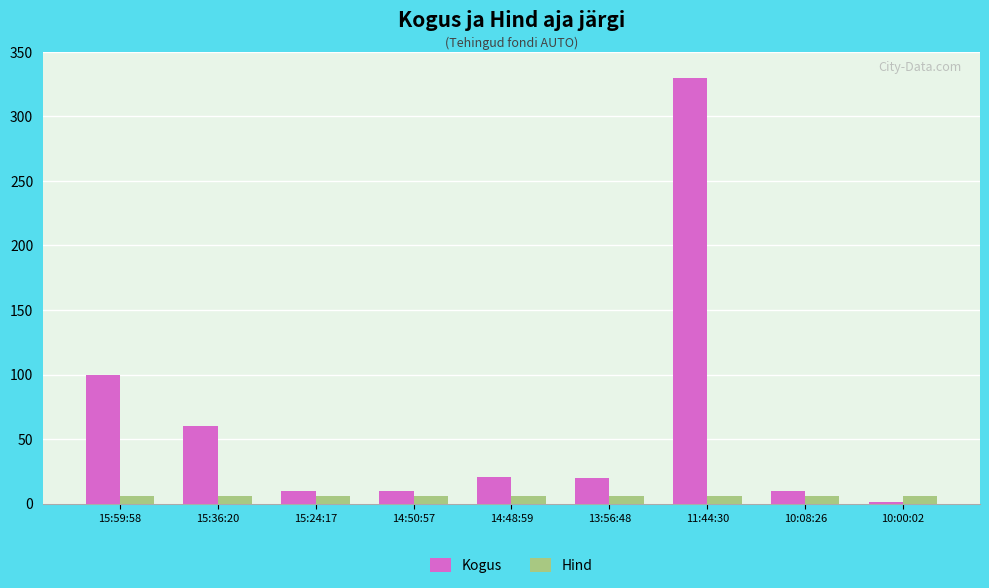

What is the sum of all Kogus values?

562.0